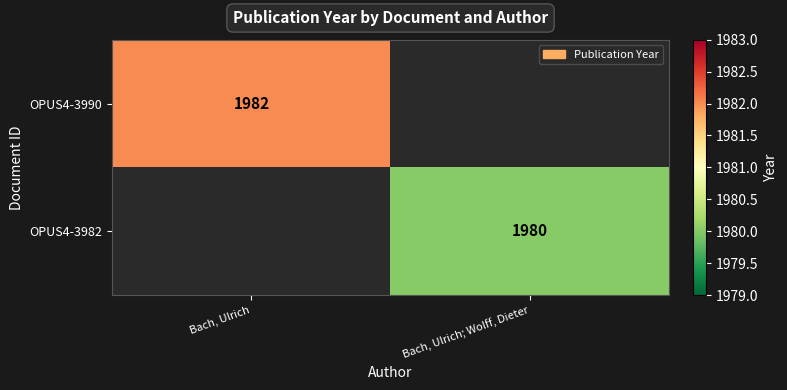

True or false: OPUS4-3990 has a value of 801 at Bach, Ulrich.

False